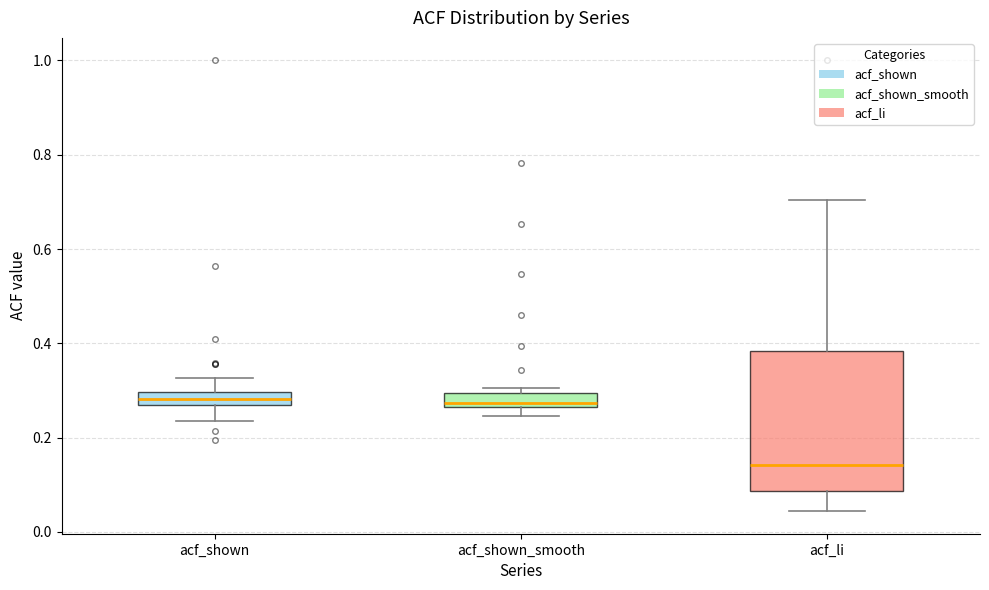

Which box has the lowest median line?

acf_li